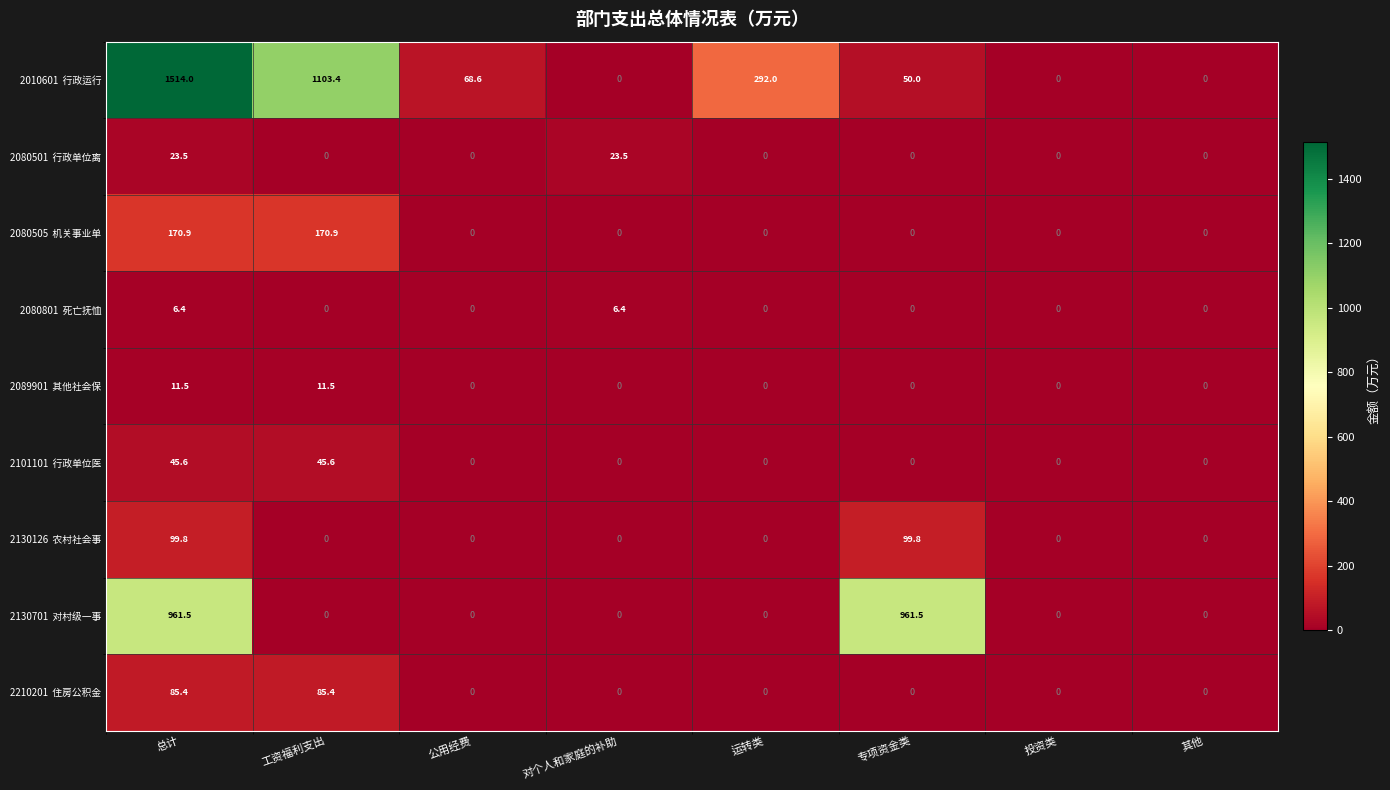

What is the total value across all series at 公用经费?

68.6